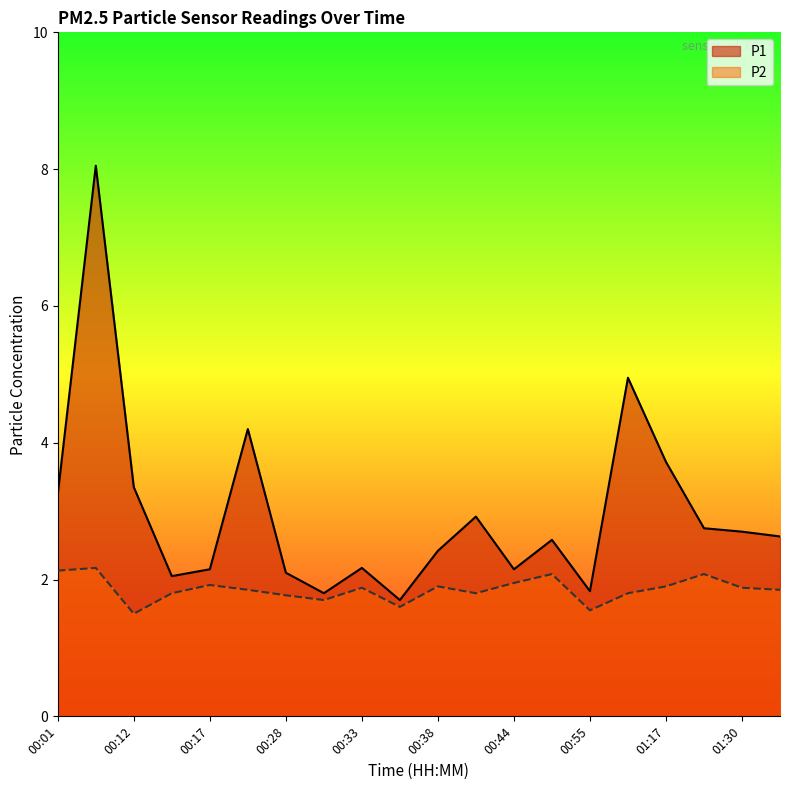

How many values in the P1 series are below 2?

3